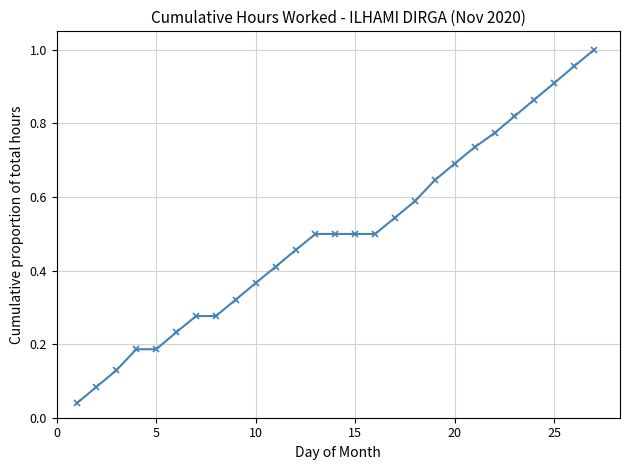

What is the average value?

0.5